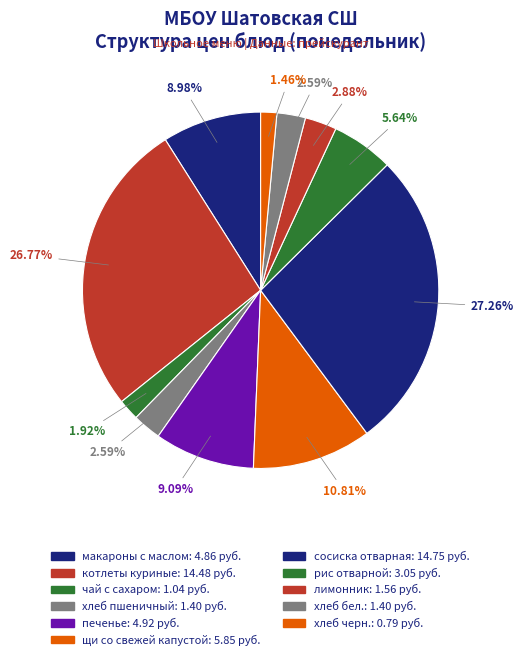

Count the number of slices in the pie.

11